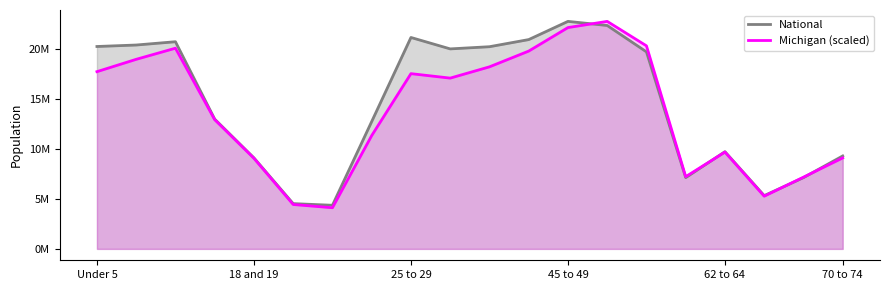

What position from the left is 70 to 74?

20